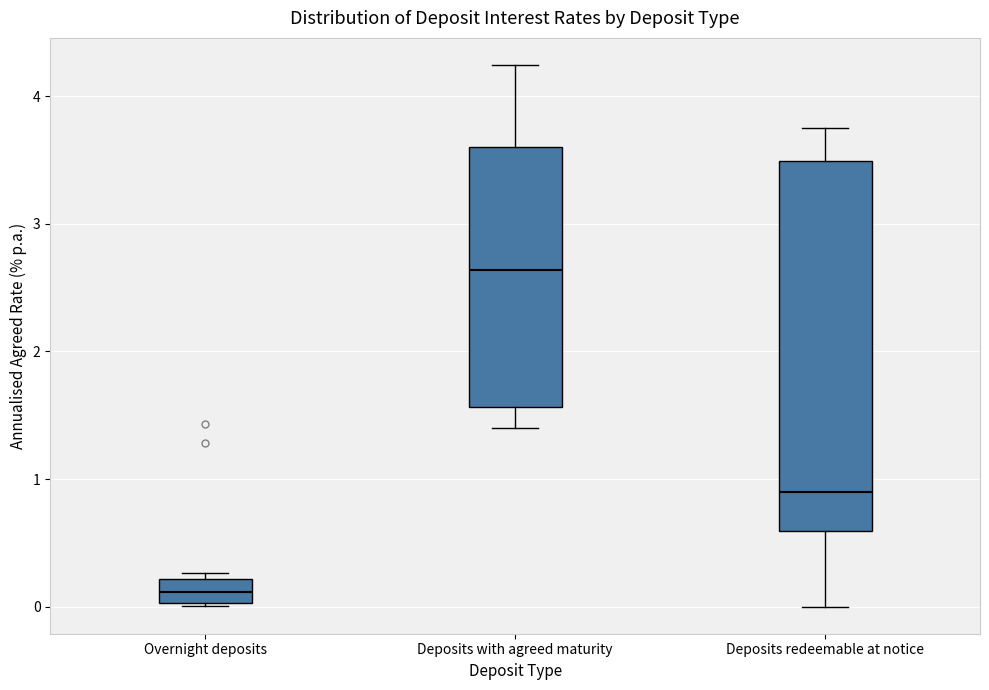

Where is the lower edge of the box for Overnight deposits on the y-axis? The values are not printed on the chart, so give them approximately, as read against the axis.

0.0